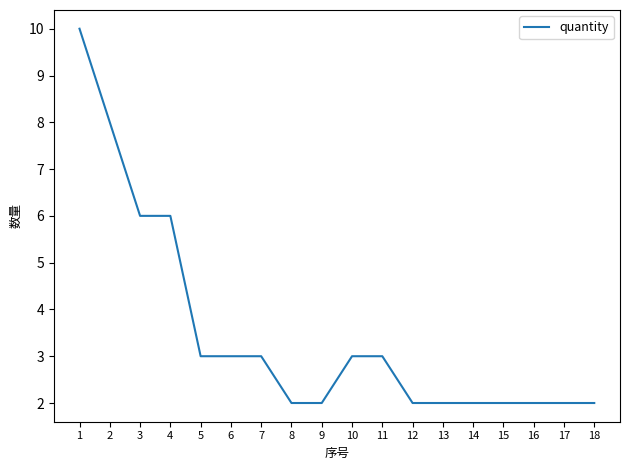

Reading left to right, list all the values displayed in this chart.

1=10	2=8	3=6	4=6	5=3	6=3	7=3	8=2	9=2	10=3	11=3	12=2	13=2	14=2	15=2	16=2	17=2	18=2